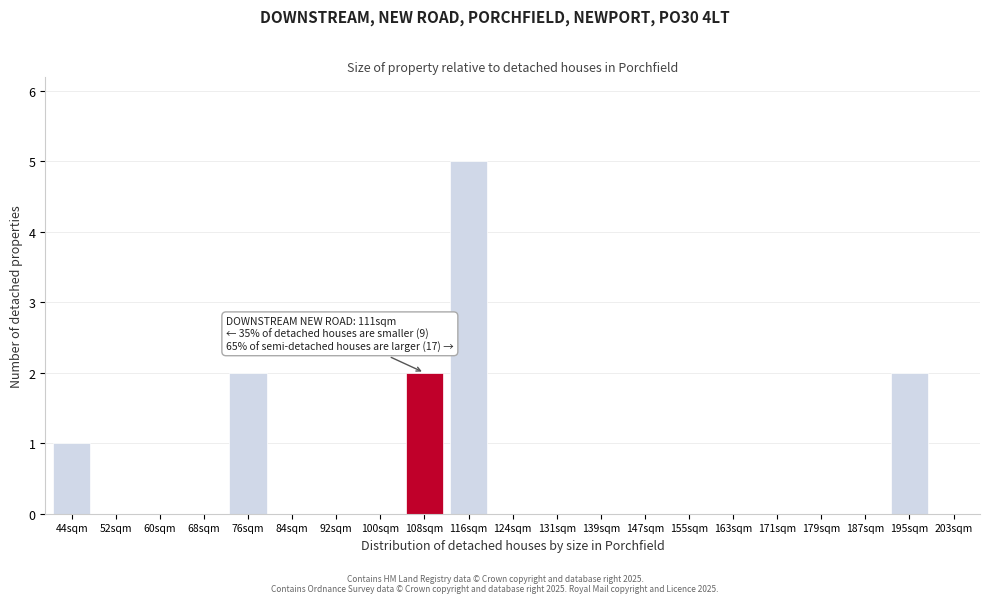

Reading left to right, list all the values displayed in this chart.

44sqm=1	52sqm=0	60sqm=0	68sqm=0	76sqm=2	84sqm=0	92sqm=0	100sqm=0	108sqm=2	116sqm=5	124sqm=0	131sqm=0	139sqm=0	147sqm=0	155sqm=0	163sqm=0	171sqm=0	179sqm=0	187sqm=0	195sqm=2	203sqm=0